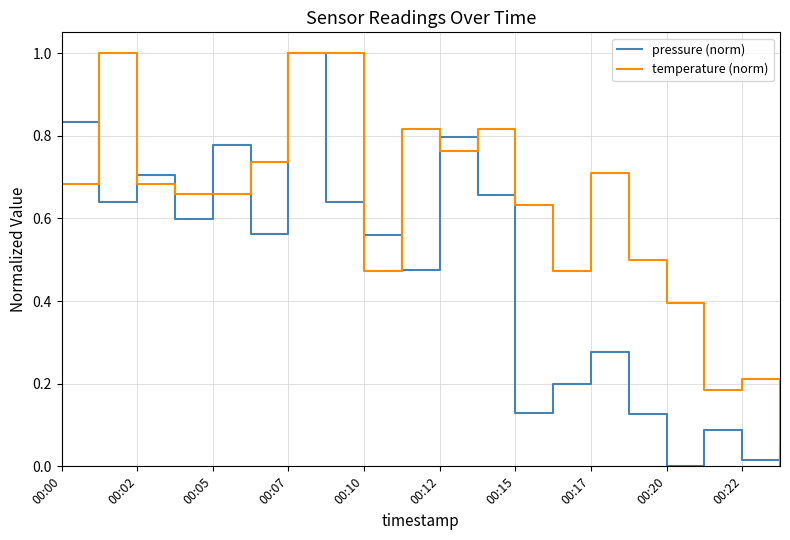

After their last crossing, which series has the higher values: temperature (norm) or pressure (norm)?

pressure (norm)